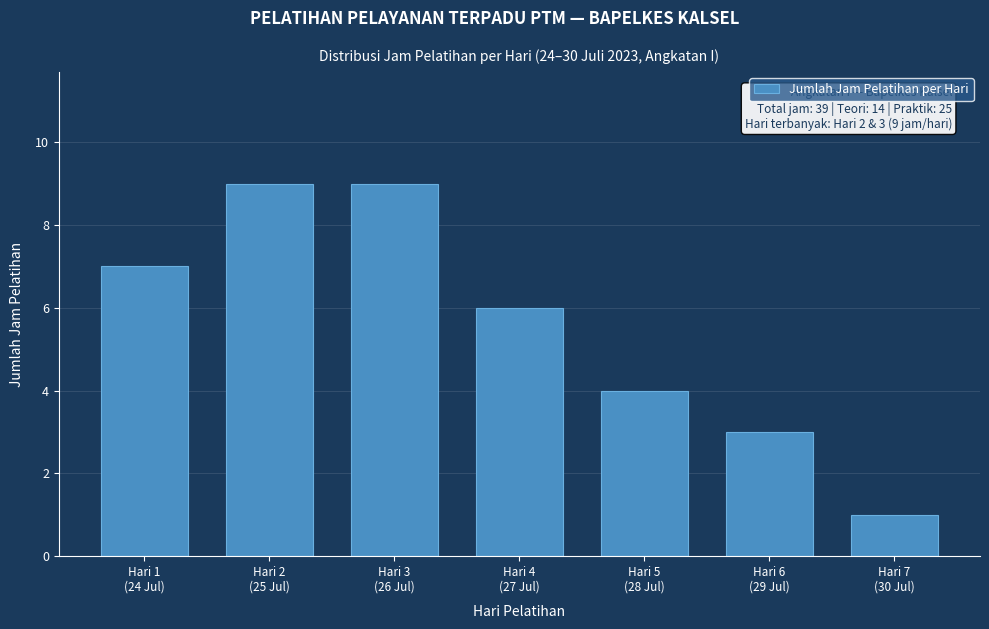

Reading right to left, list all the values displayed in this chart.

1	3	4	6	9	9	7